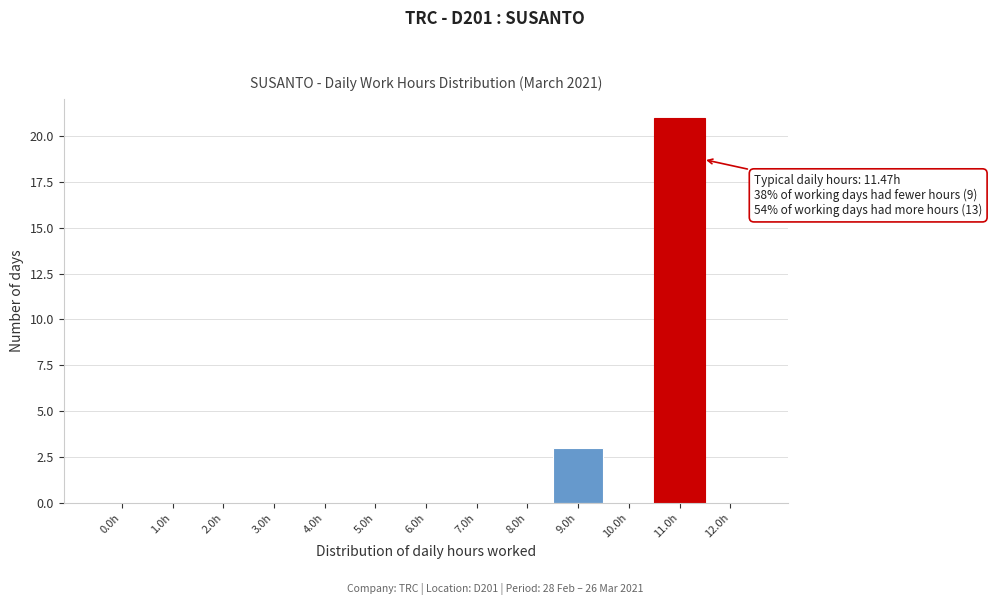

Reading left to right, extract all data points from this chart.

0.0h=0	1.0h=0	2.0h=0	3.0h=0	4.0h=0	5.0h=0	6.0h=0	7.0h=0	8.0h=0	9.0h=3	10.0h=0	11.0h=21	12.0h=0